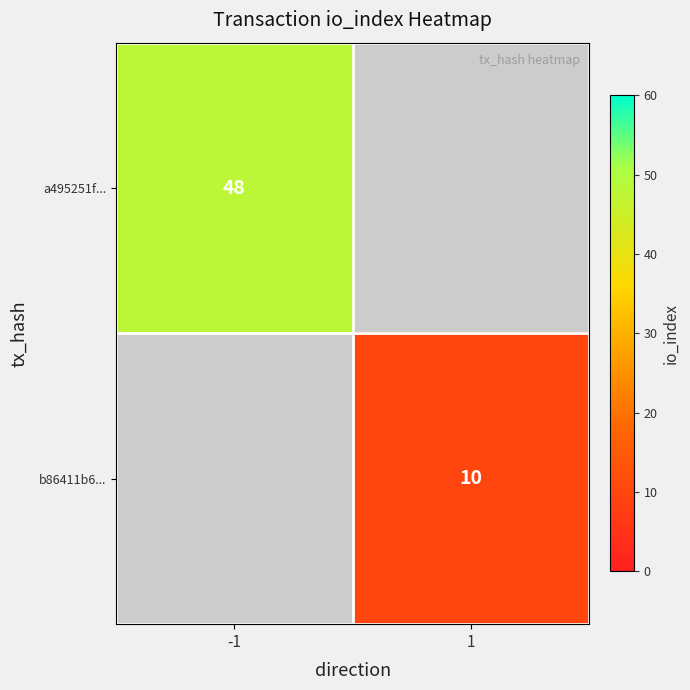

The value of a495251f... at -1 is 48. True or false?

True